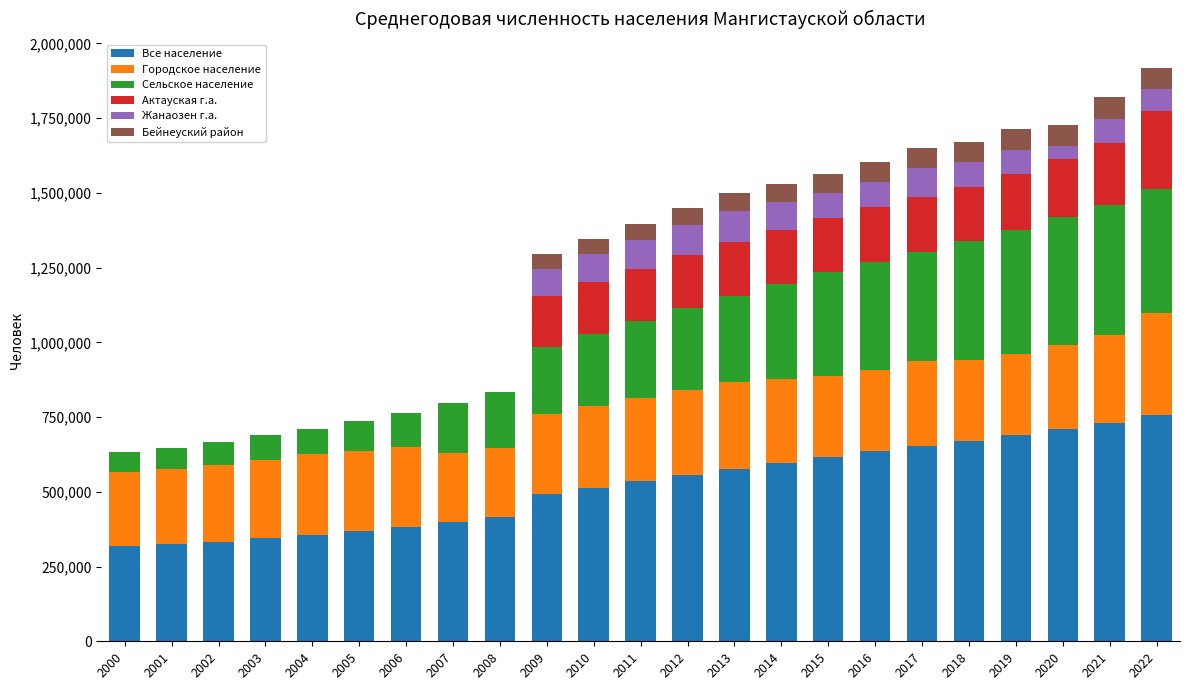

The value of Все население at 2019 is 378526. True or false?

False